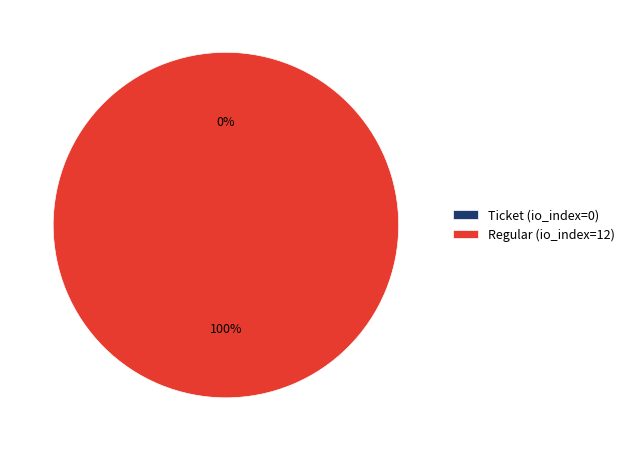

To the nearest percent, what is the combined percentage of Regular (io_index=12) and Ticket (io_index=0)?

100%